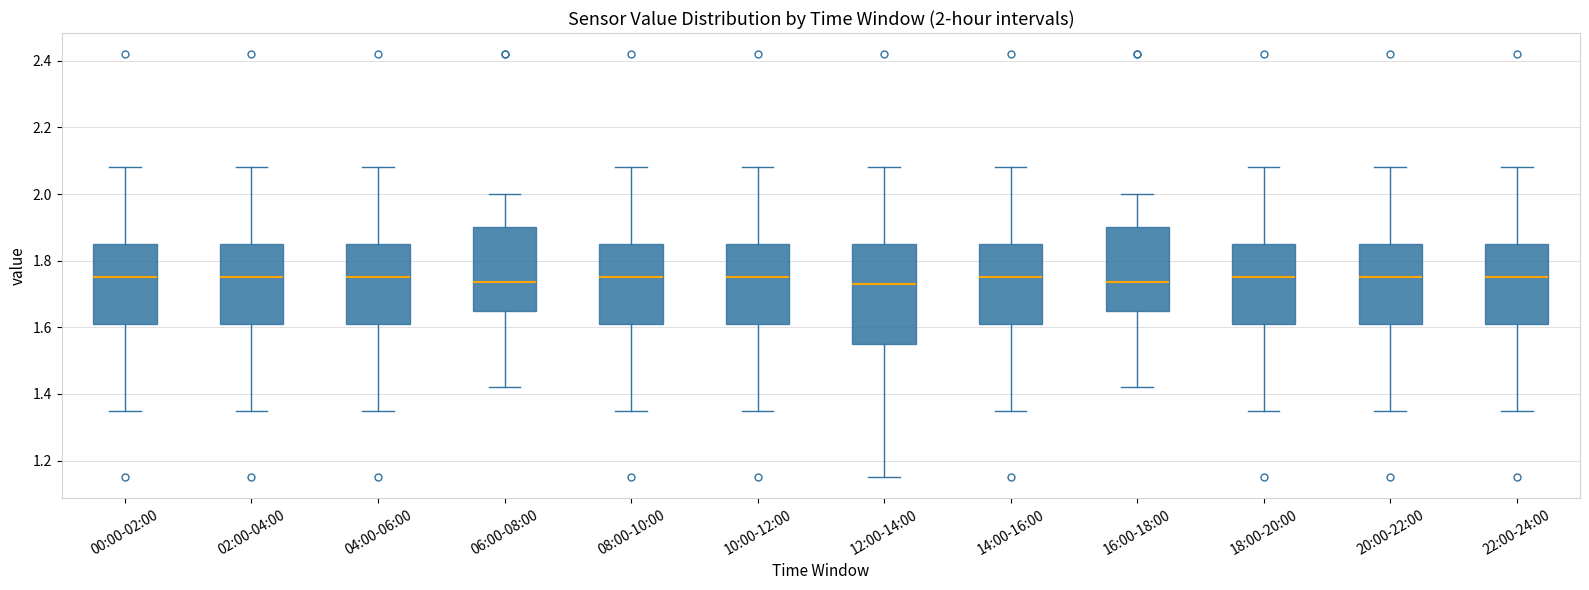

Comparing the boxes themselves (not the whiskers), which one is the tallest?

12:00-14:00